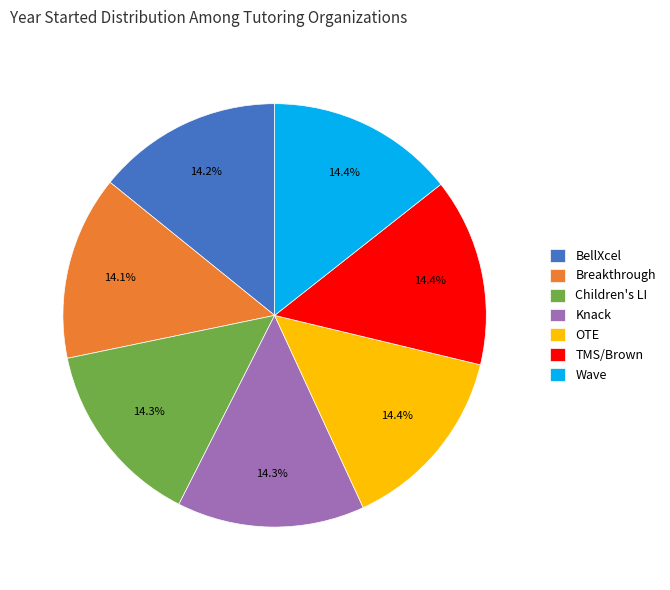

Does BellXcel represent more than half of the total?

No